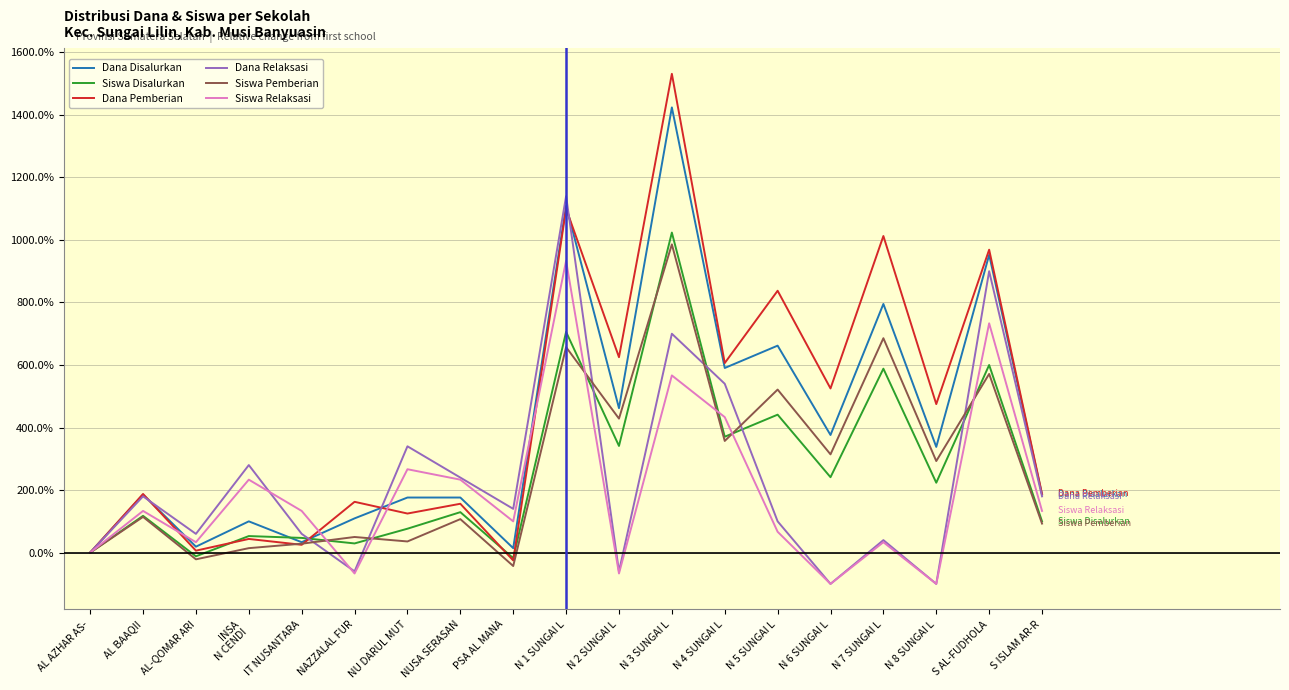

At which label does Dana Pemberian reach its peak?

N 3 SUNGAI L